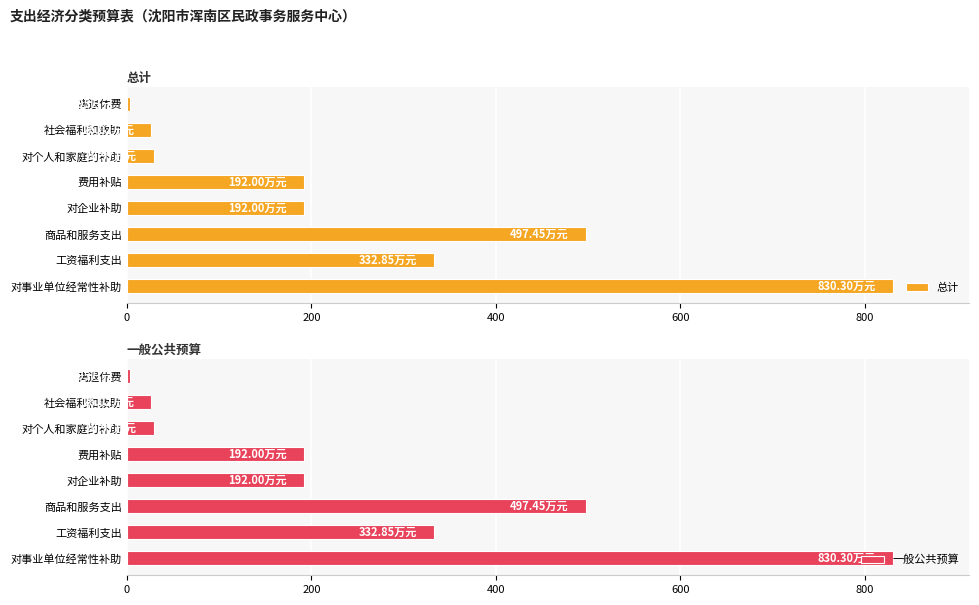

Does the chart contain stacked bars?

No